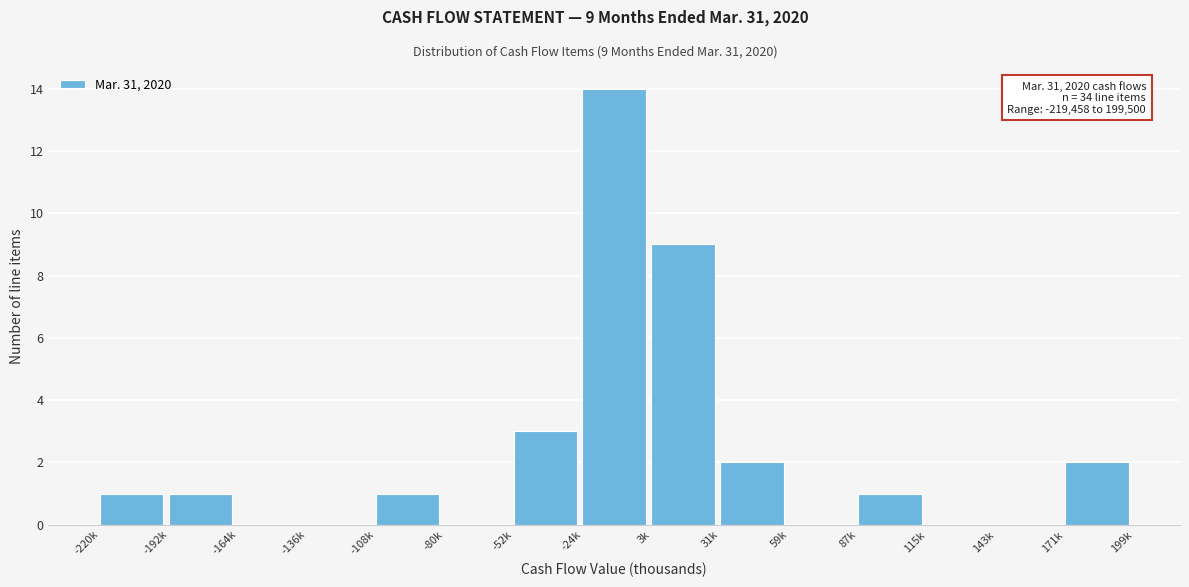

Reading right to left, transcribe all the data shown in this chart.

171k=2	143k=0	115k=0	87k=1	59k=0	31k=2	3k=9	-24k=14	-52k=3	-80k=0	-108k=1	-136k=0	-164k=0	-192k=1	-220k=1